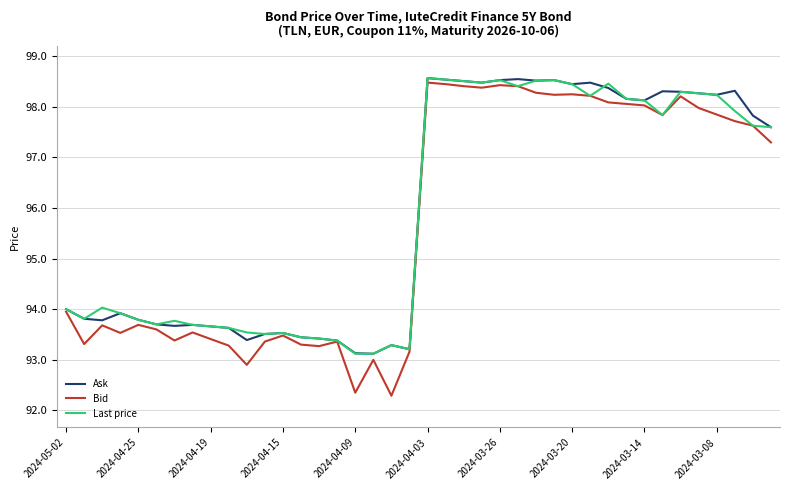

What is the minimum value for Bid?

92.3